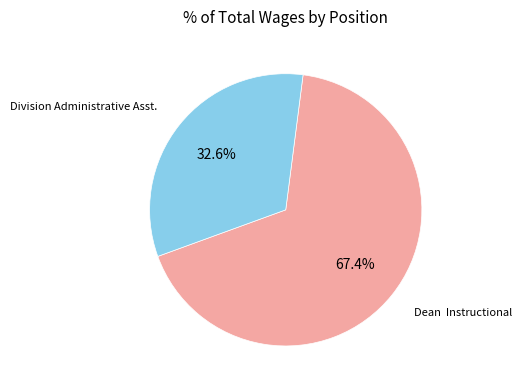

Rank the categories by value from highest to lowest.

Dean Instructional, Division Administrative Asst.